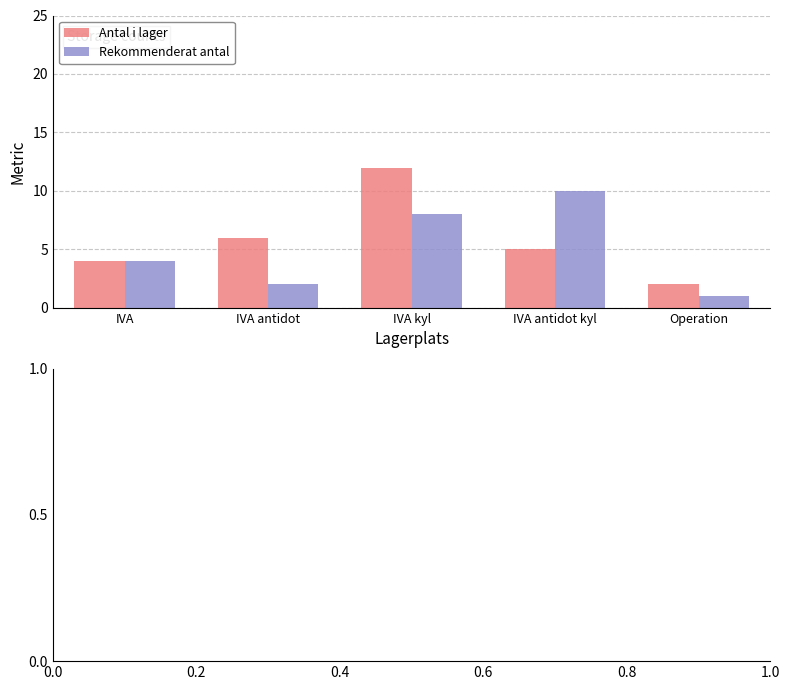

How many distinct data groups are displayed?

2